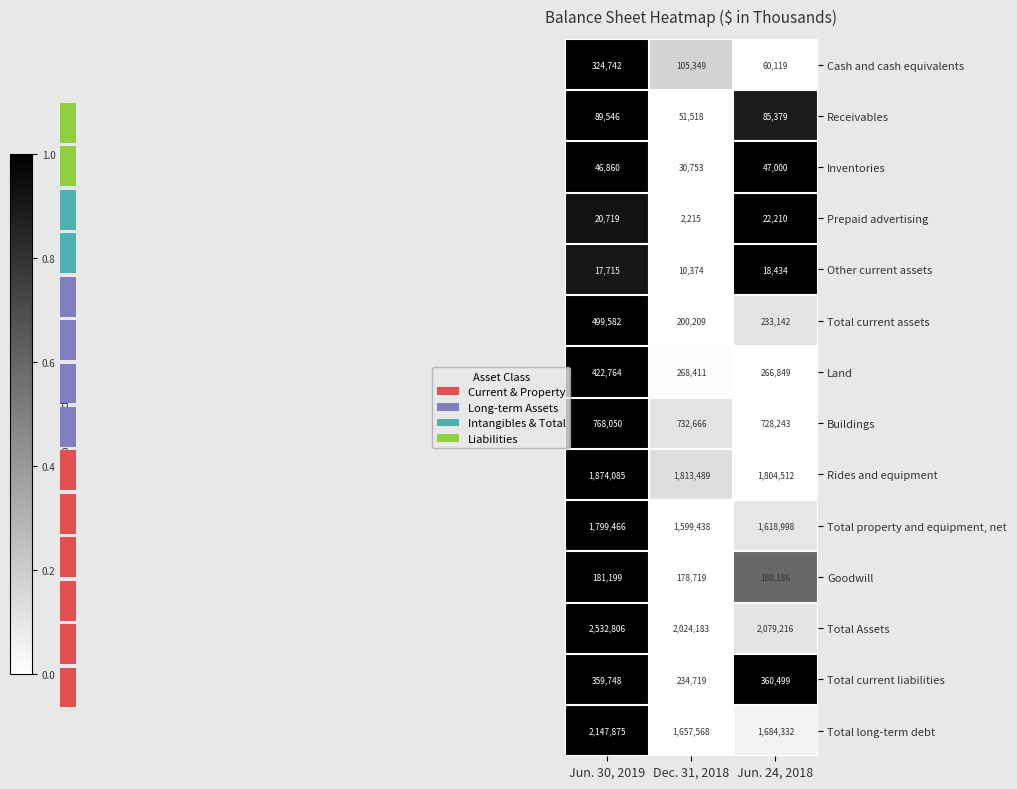

What is the approximate value of Total current liabilities at Dec. 31, 2018, to the nearest 100?

234700